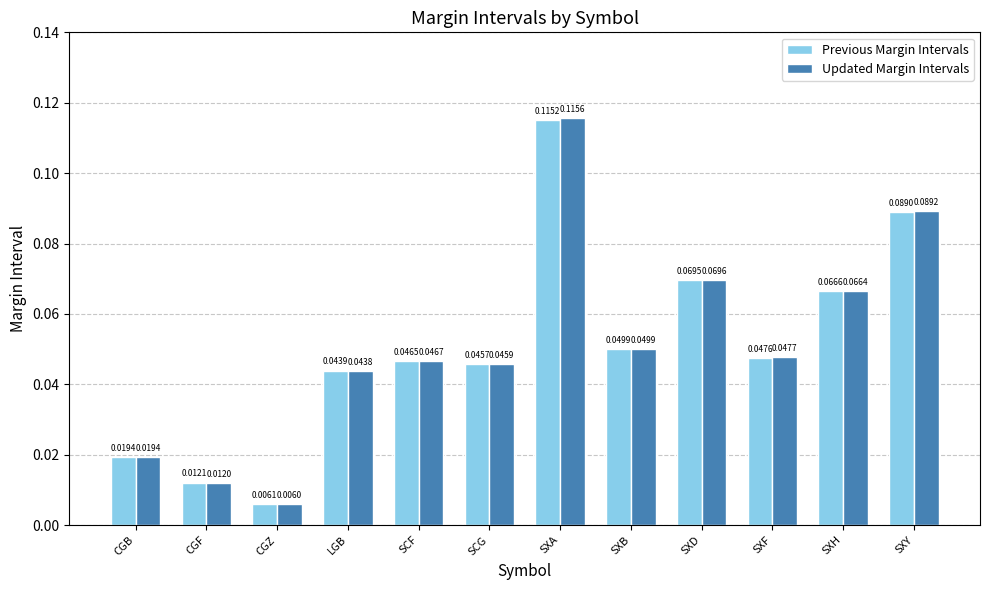

How many bars are there in each group?

2